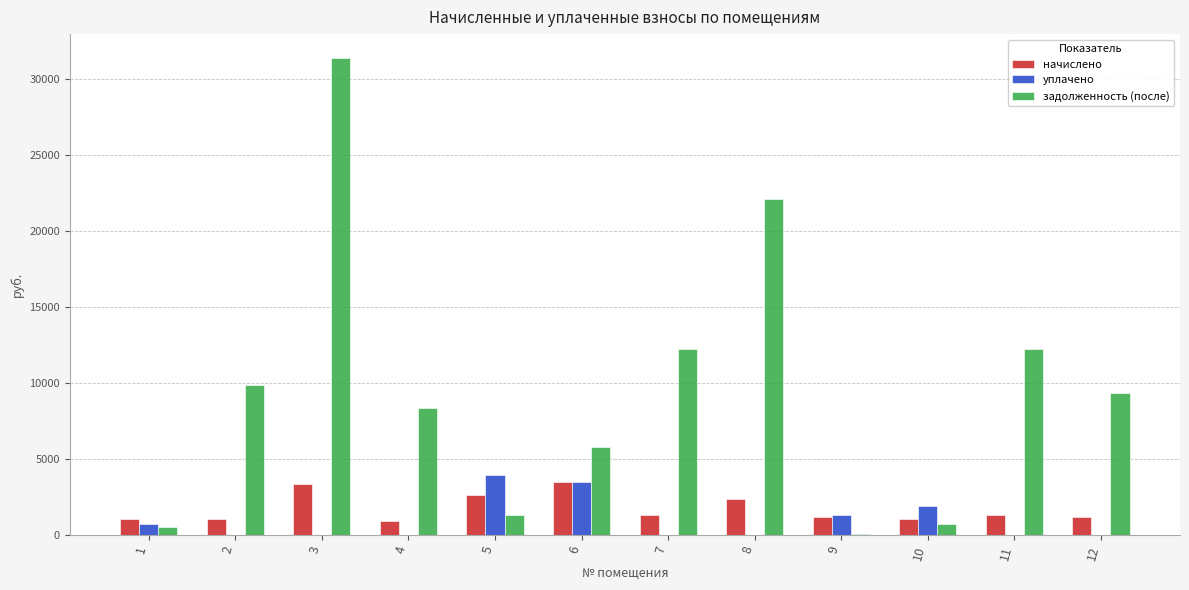

Between 1 and 2, which series saw the biggest shift?

задолженность (после)